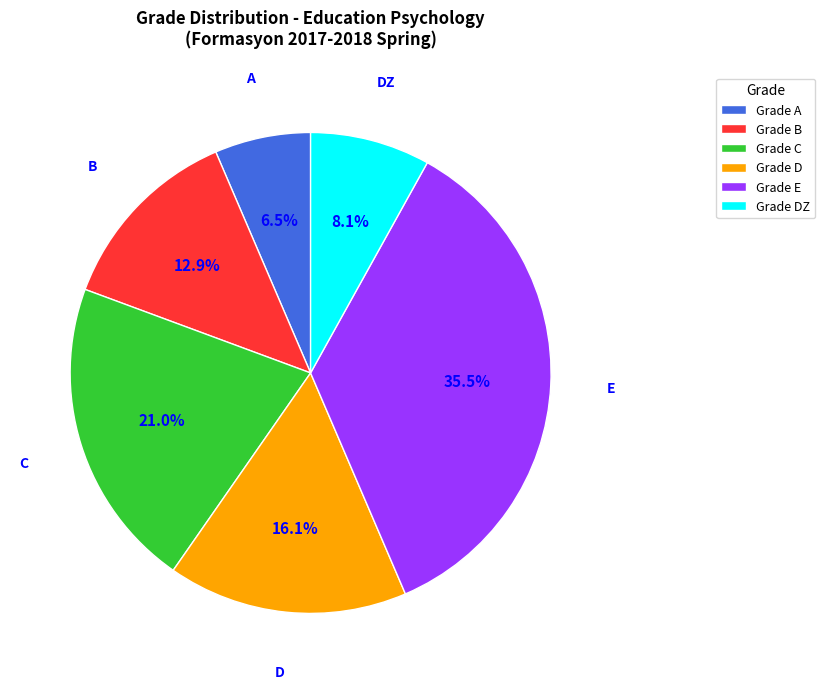

Rank the categories by value from highest to lowest.

Grade E, Grade C, Grade D, Grade B, Grade DZ, Grade A